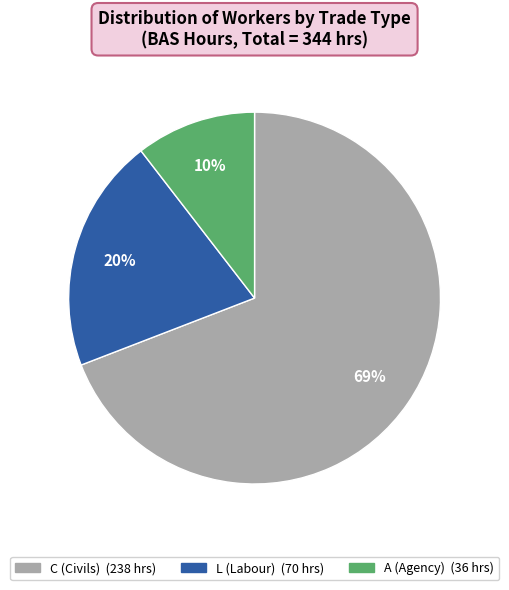

True or false: L accounts for 35% of the total.

False